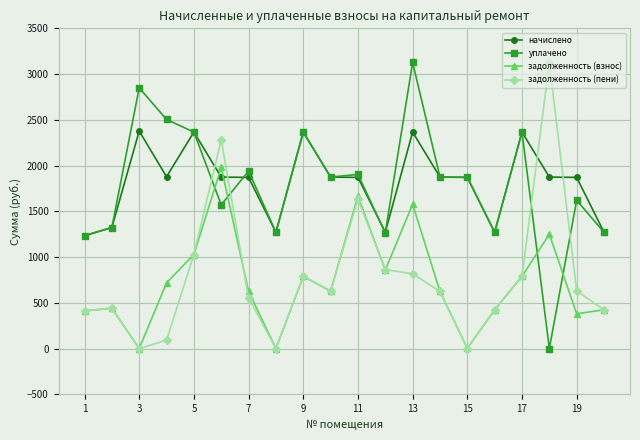

True or false: задолженность (взнос) has more than 0 points higher than both neighbors.

True